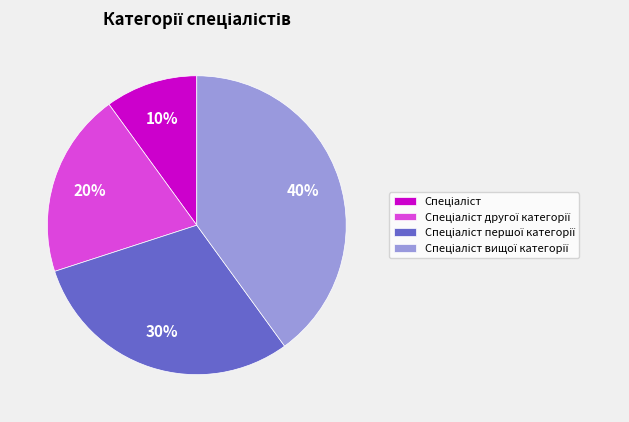

To the nearest percent, what is the average slice percentage?

25%